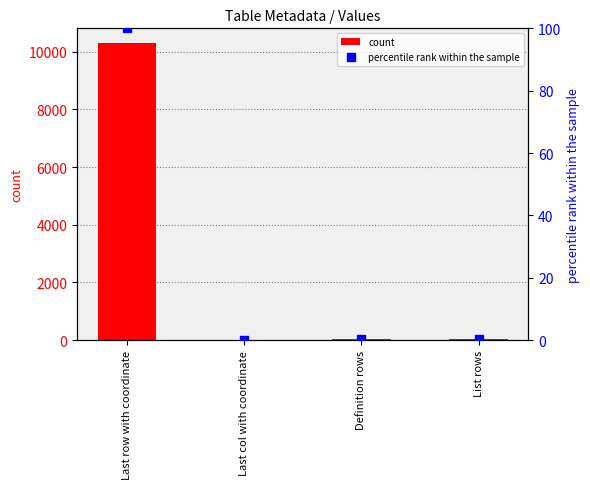

At how many categories does at least one series exceed 7746?

1